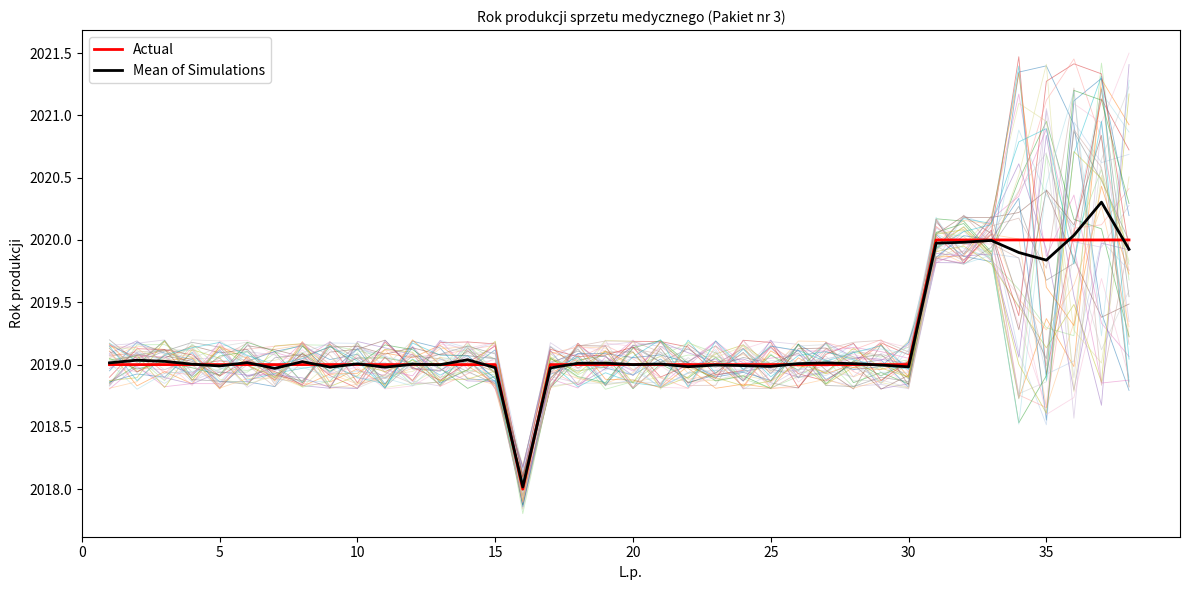

Is it true that Actual equals 2748.4 at 10?

False